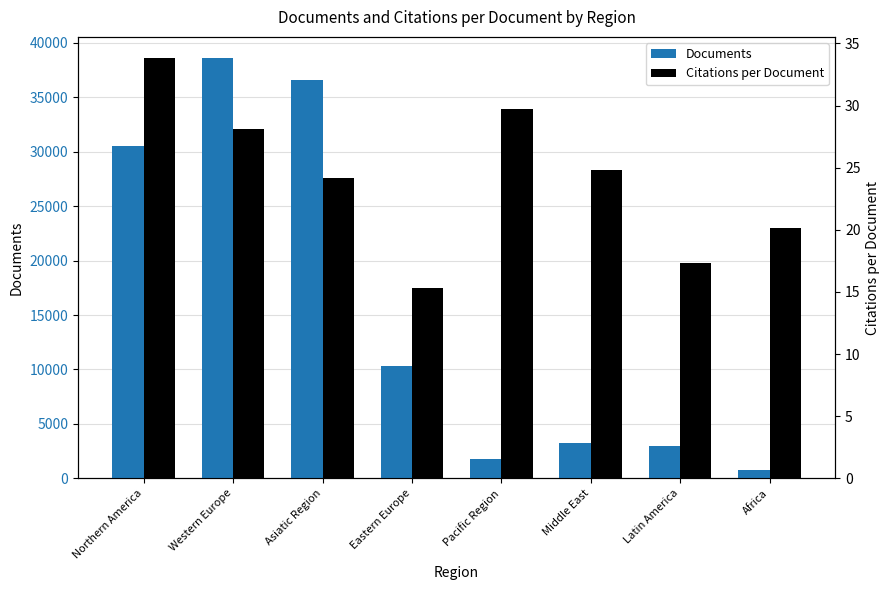

How many values in the Documents series are below 10315?

4